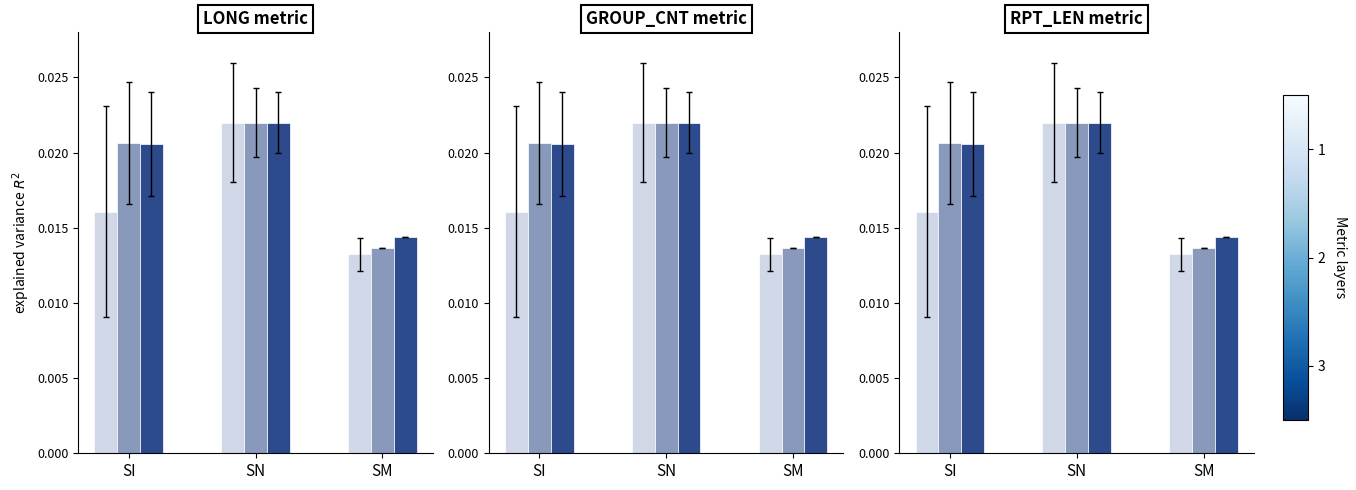

What position from the left is SN?

2